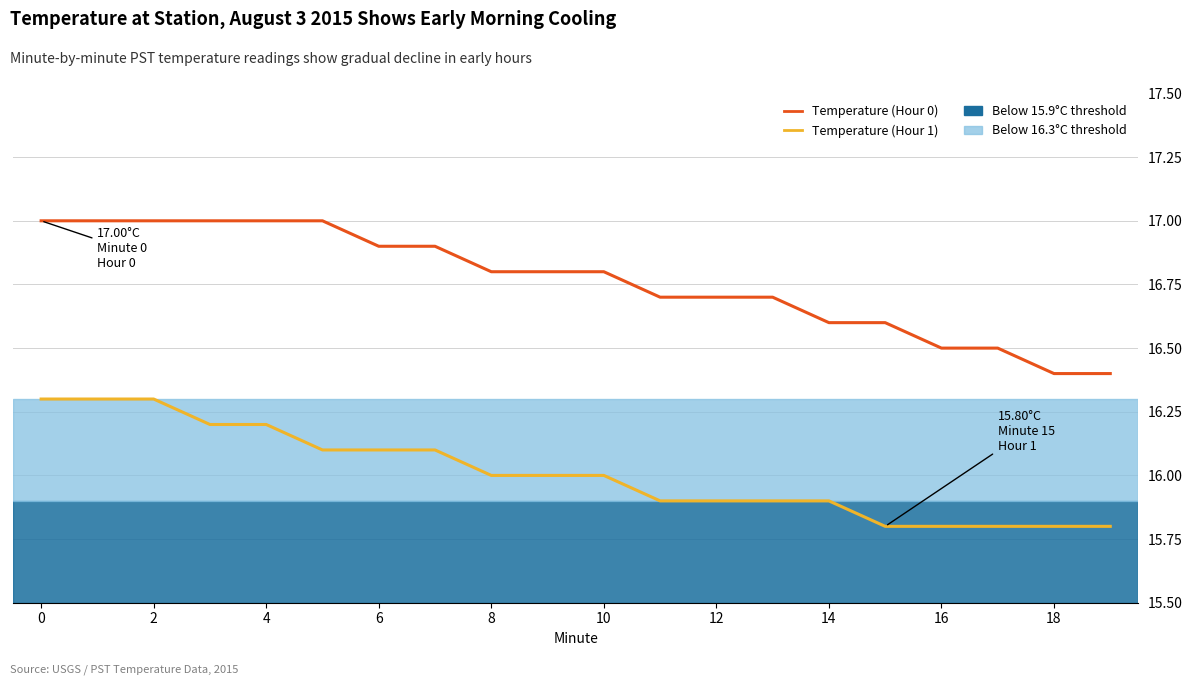

Which series has the largest total across all categories?

Temperature (Hour 0)